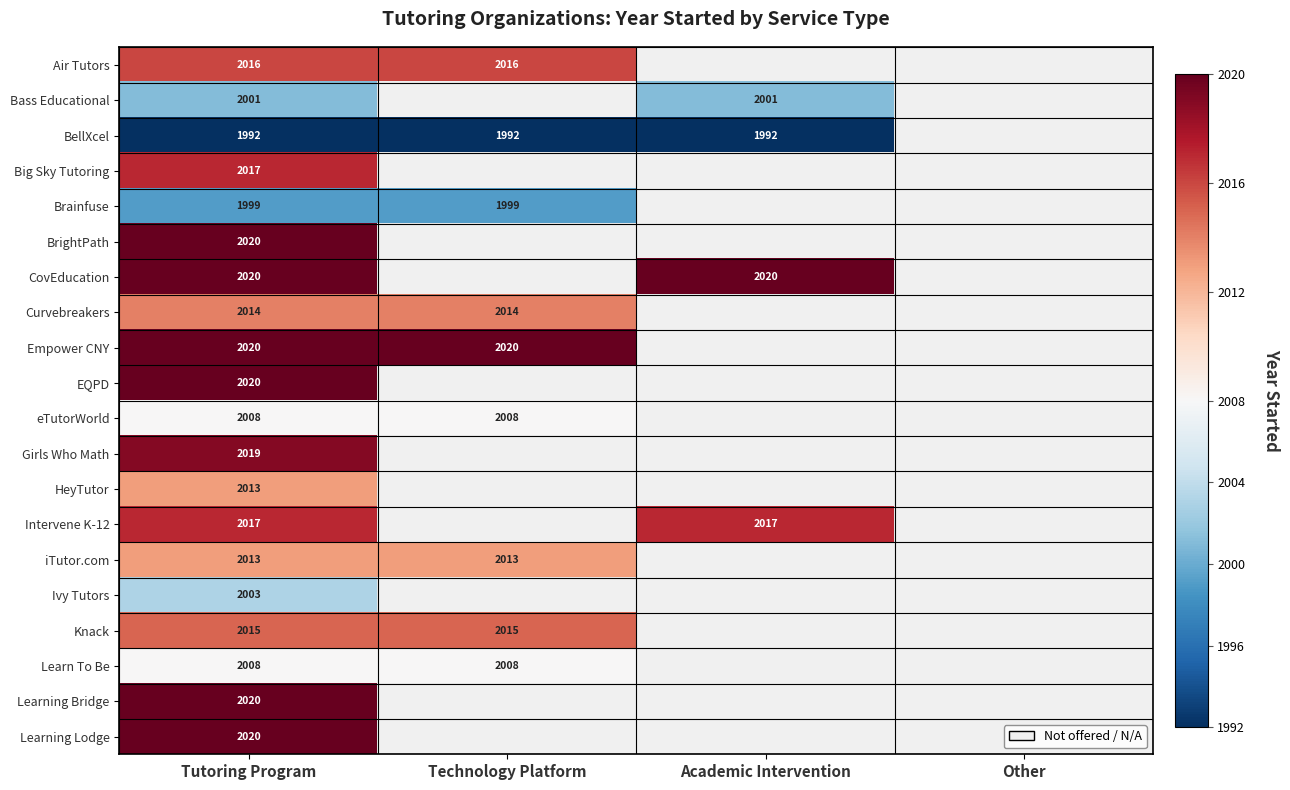

The CovEducation series shows 2020 at Academic Intervention. True or false?

True